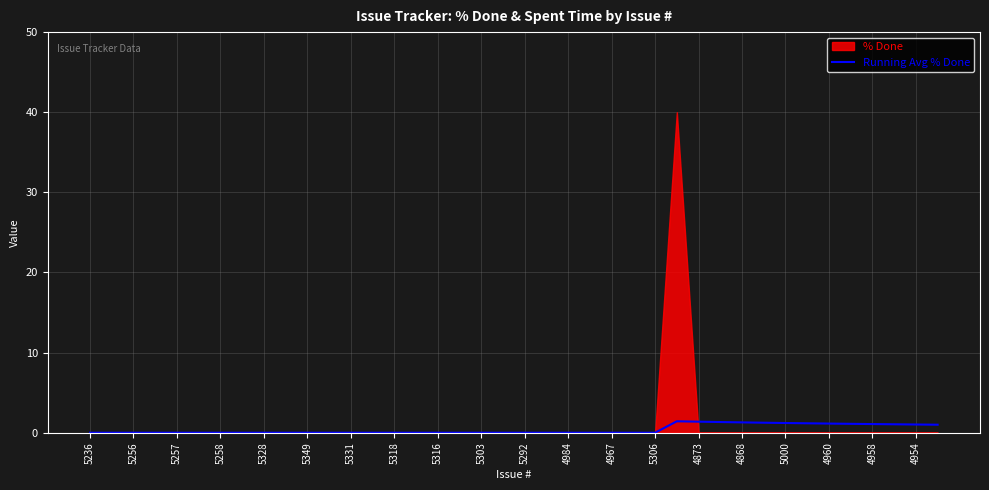

Which category has the lowest value across all series?

5236